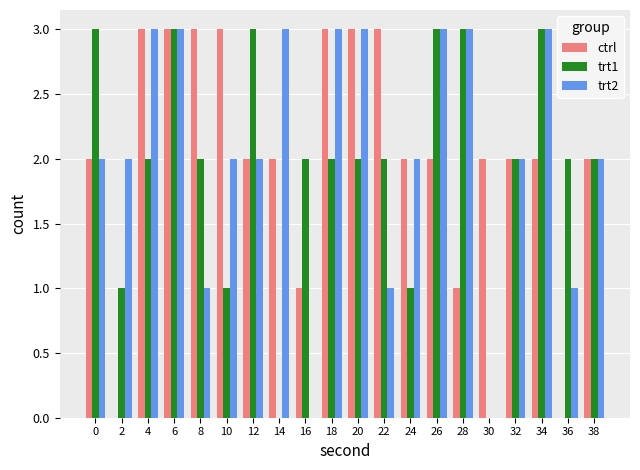

True or false: trt1 has a value of 3 at 22.

False